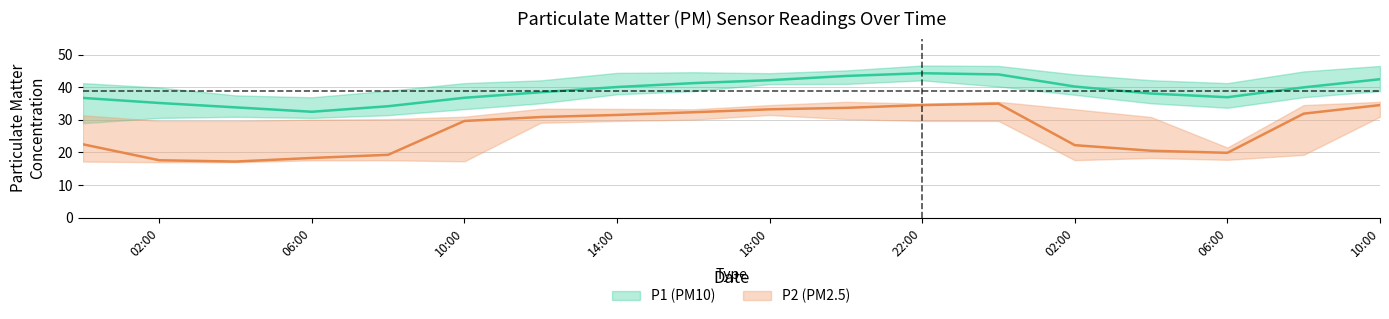

List the labels in order of P2_mean value, smallest first.

2, 1, 3, 4, 15, 14, 13, 0, 5, 6, 7, 16, 8, 9, 10, 11, 17, 12